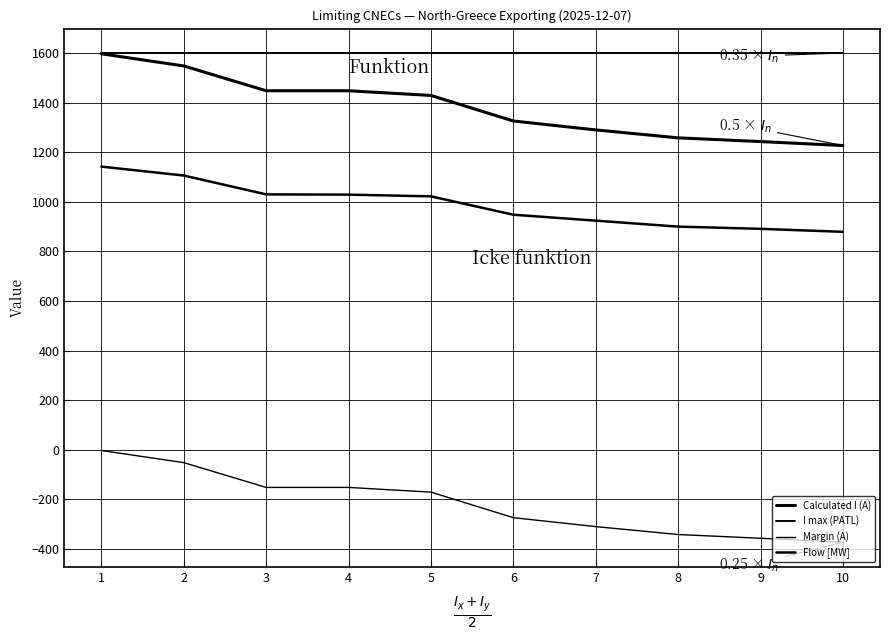

How many lines are shown in the chart?

4